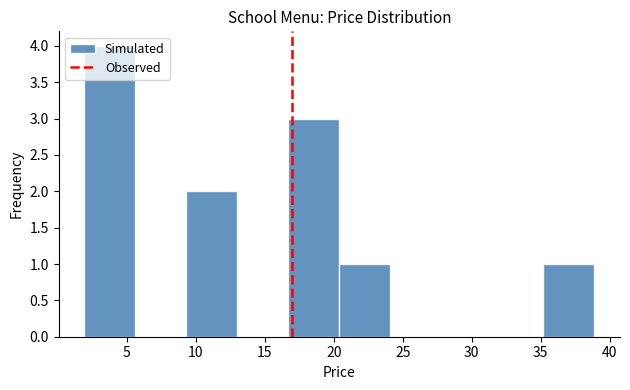

Which range on the x-axis has the tallest bar?

1.9 to 5.6